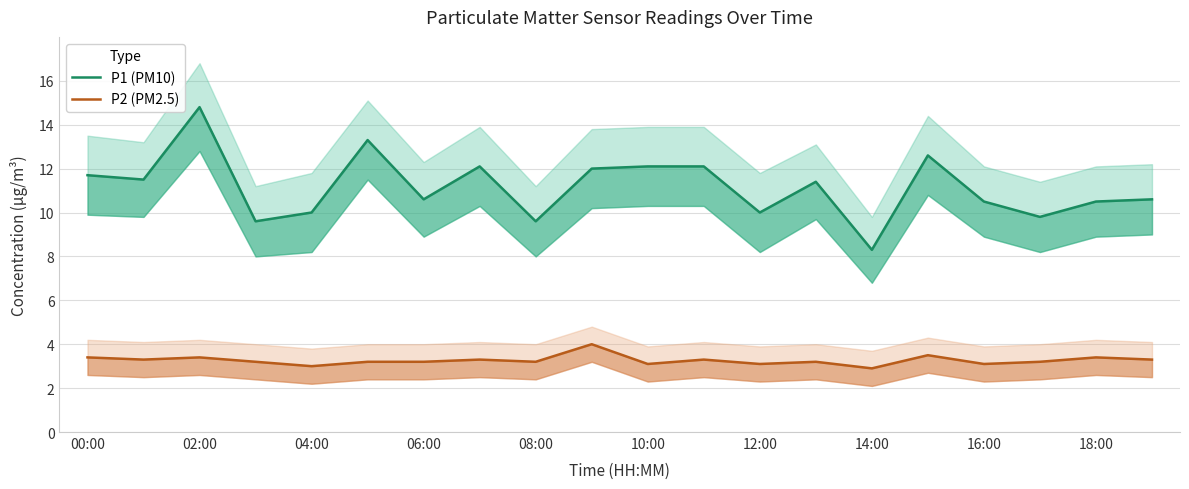

What is the difference between the second highest and minimum values in the P1 (PM10) series?

5.0